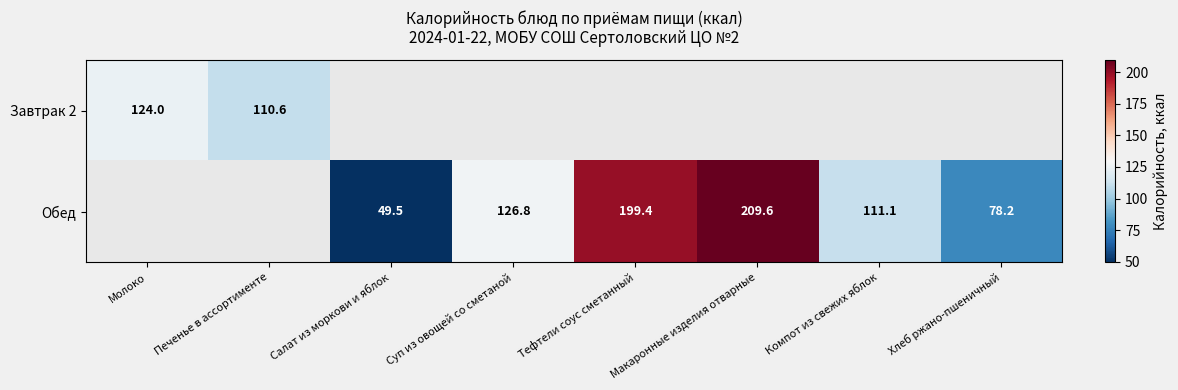

Is the value of Завтрак 2 at Печенье в ассортименте greater than the value of Обед at Компот из свежих яблок?

No